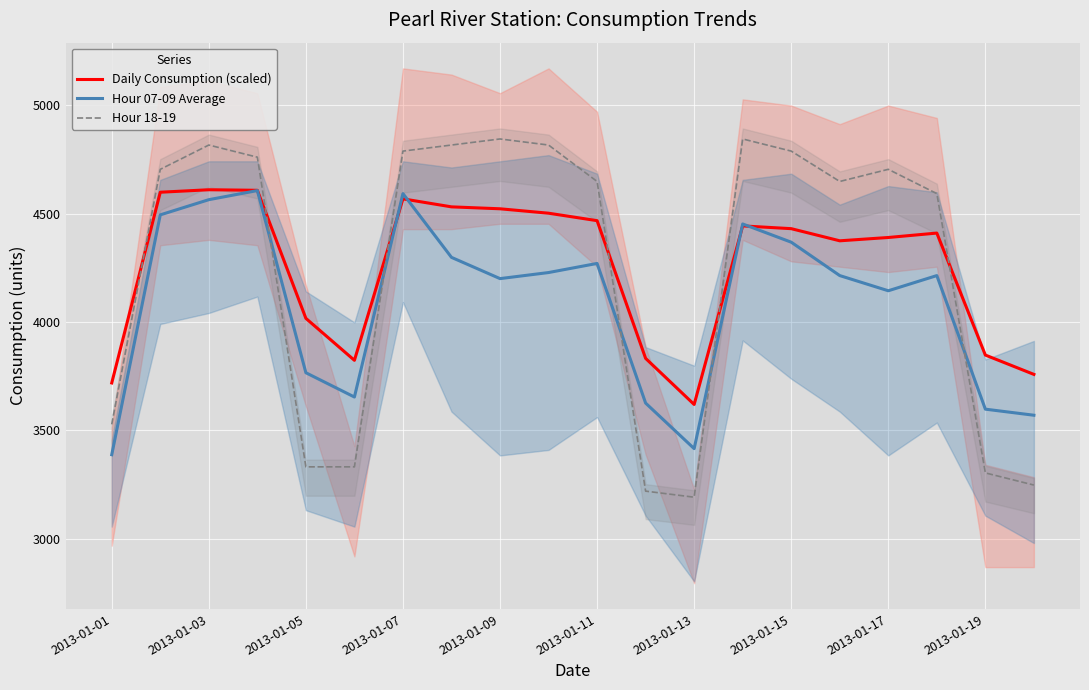

Reading left to right, transcribe all the data shown in this chart.

Daily Consumption (scaled): 3718.9	4598.4	4609.8	4607.3	4016.7	3823.3	4567.8	4530.9	4522.0	4501.6	4467.3	3832.2	3619.6	4443.1	4430.4	4374.4	4389.6	4410.0	3847.5	3758.4
Hour 07-09 Average: 3388.0	4494.0	4564.0	4606.0	3766.0	3654.0	4592.0	4298.0	4200.0	4228.0	4270.0	3626.0	3416.0	4452.0	4368.0	4214.0	4144.0	4214.0	3598.0	3570.0
Hour 18-19: 3528.0	4704.0	4816.0	4760.0	3332.0	3332.0	4788.0	4816.0	4844.0	4816.0	4648.0	3220.0	3192.0	4844.0	4788.0	4648.0	4704.0	4592.0	3304.0	3248.0